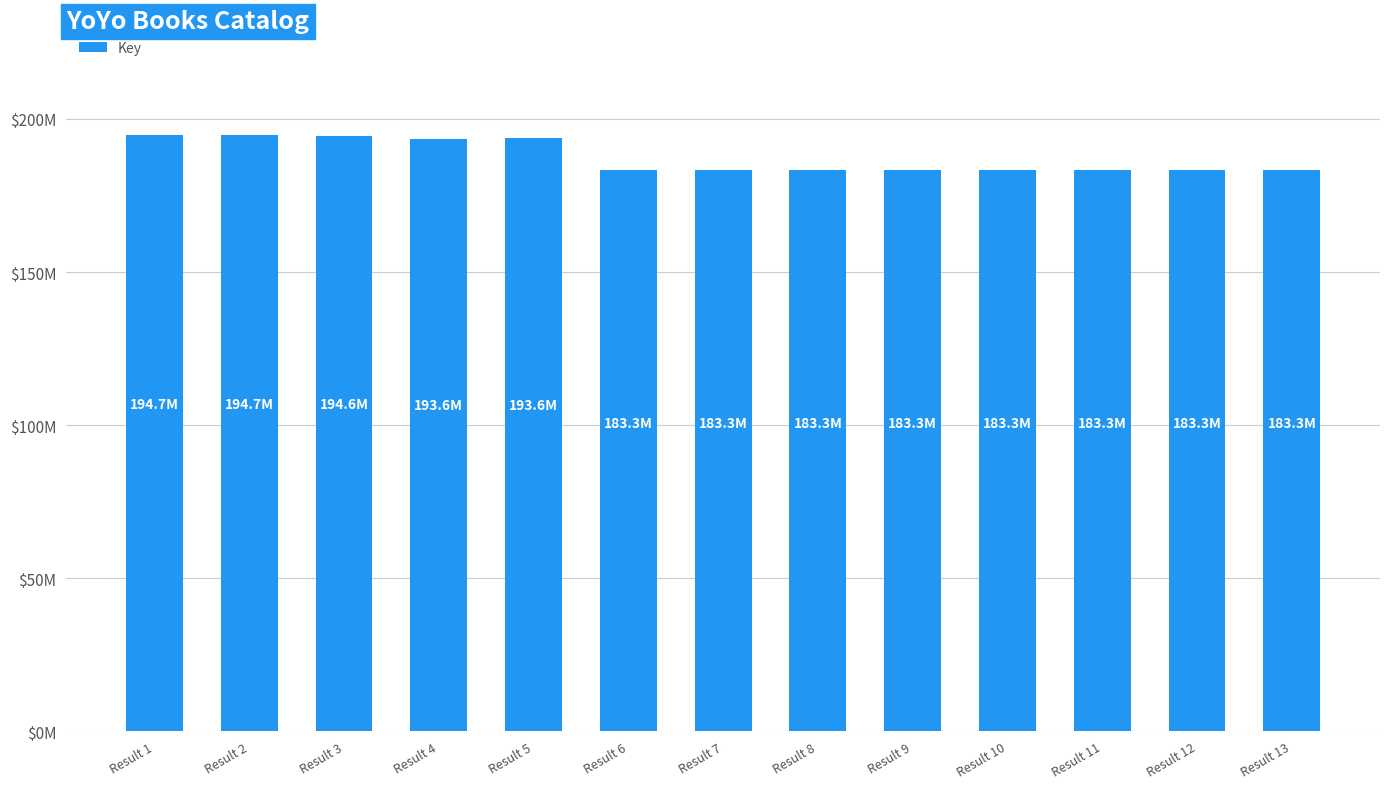

What is the approximate value at Result 13?

183313615